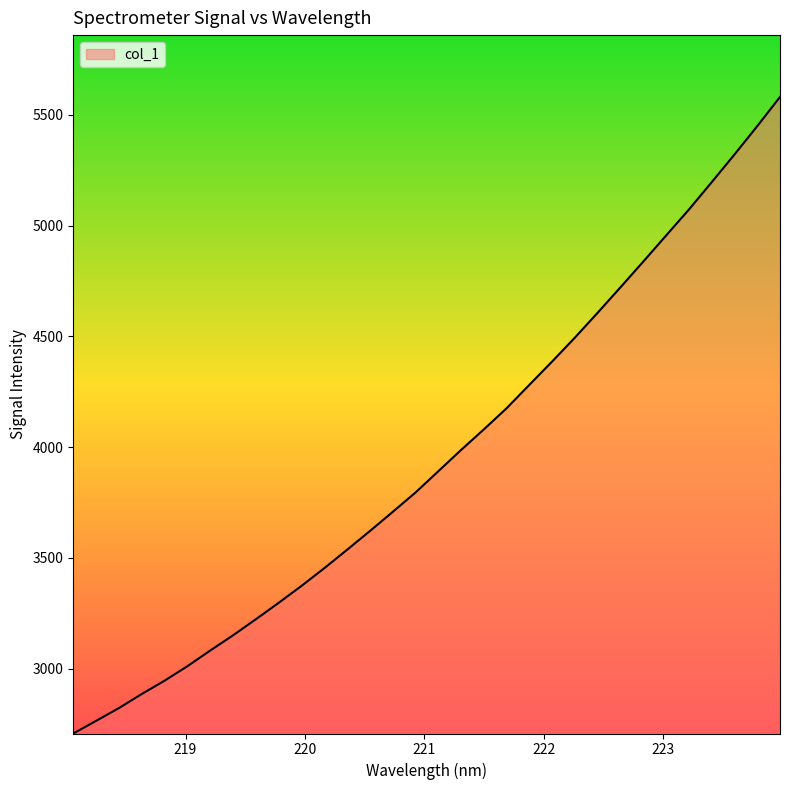

What is the maximum value shown in the chart?

5580.3